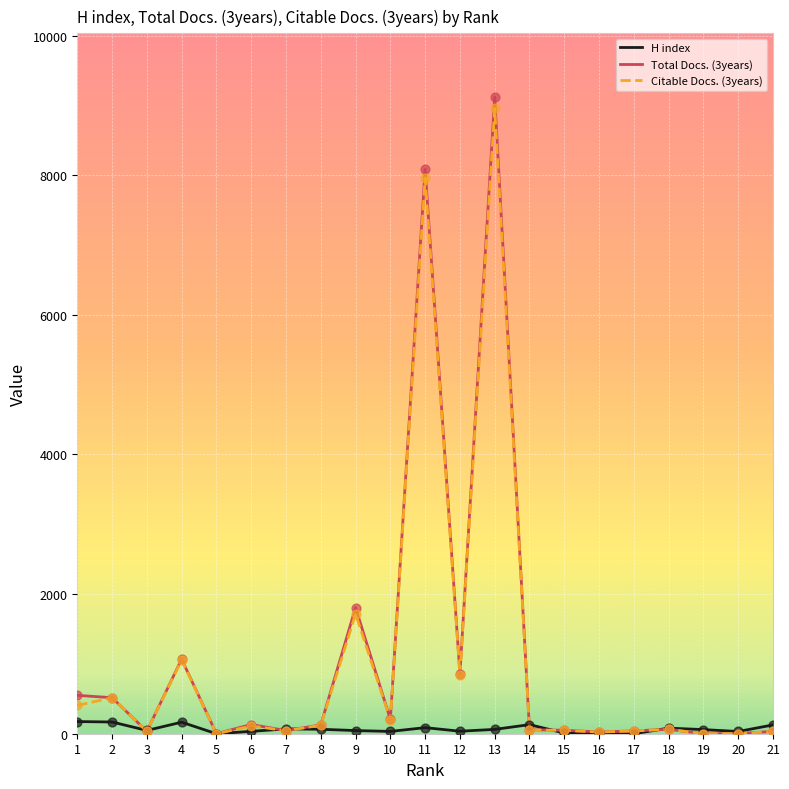

Which series has the widest spread of values?

Total Docs. (3years)